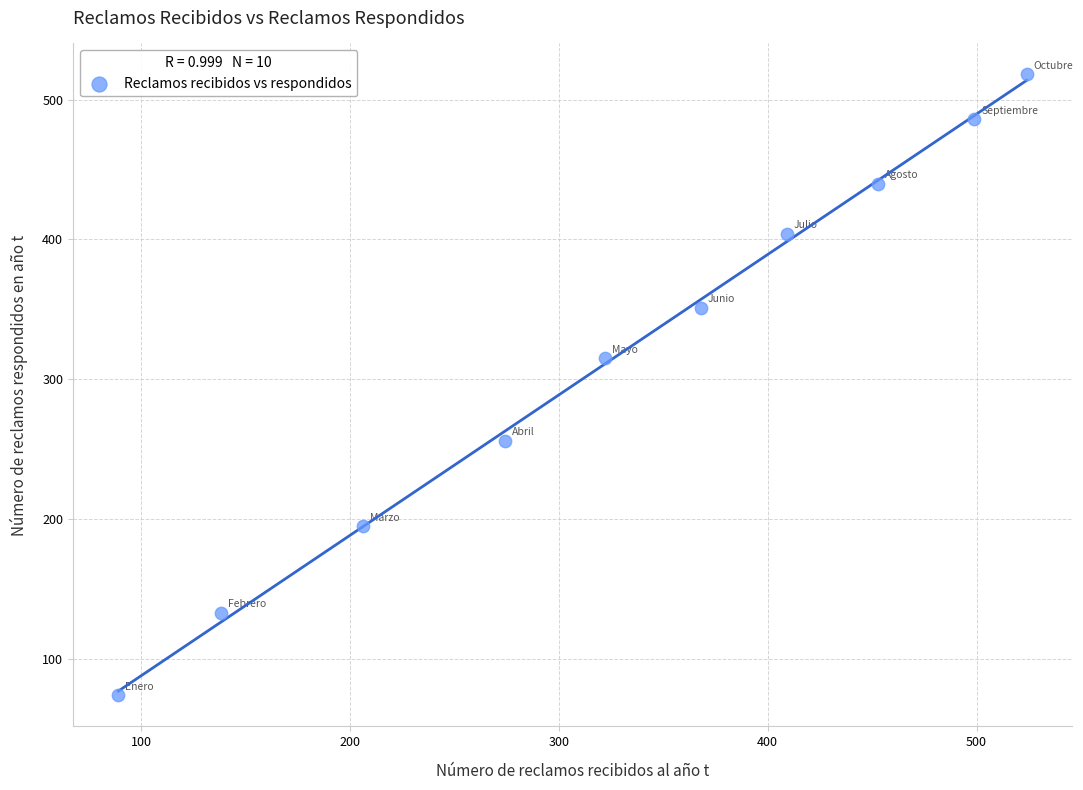

What Y value in the scatter plot is closest to 296?

315